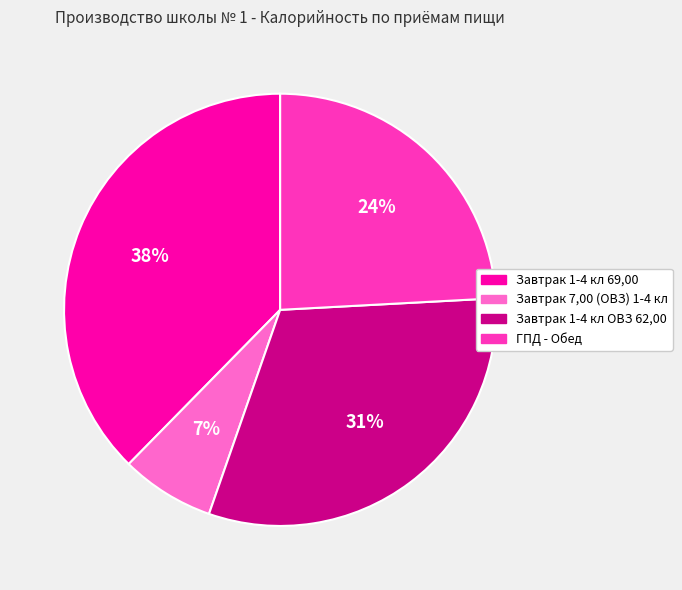

To the nearest percent, what is the average slice percentage?

25%